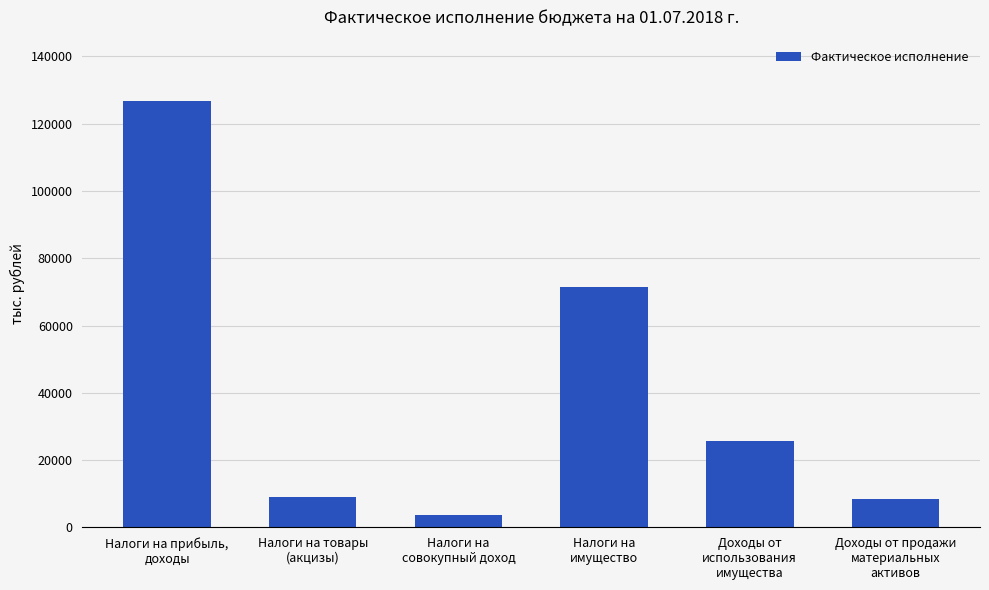

What is the label of the 3rd bar from the left?

Налоги на
совокупный доход